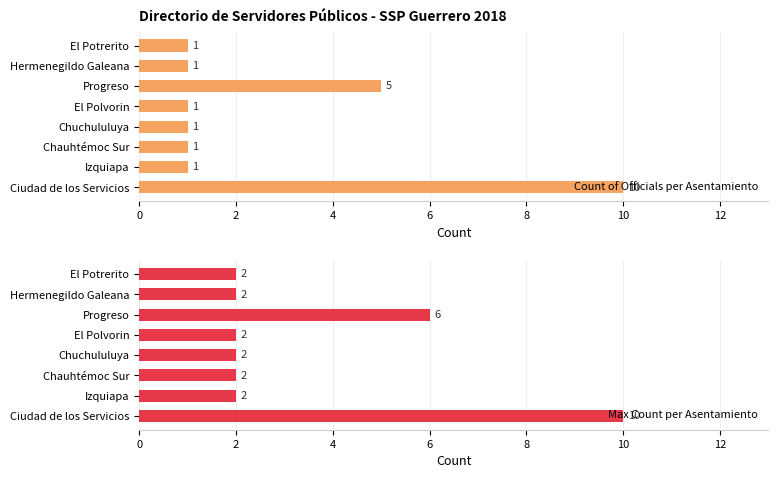

True or false: Count of Officials per Asentamiento has a value of 5 at Progreso.

True